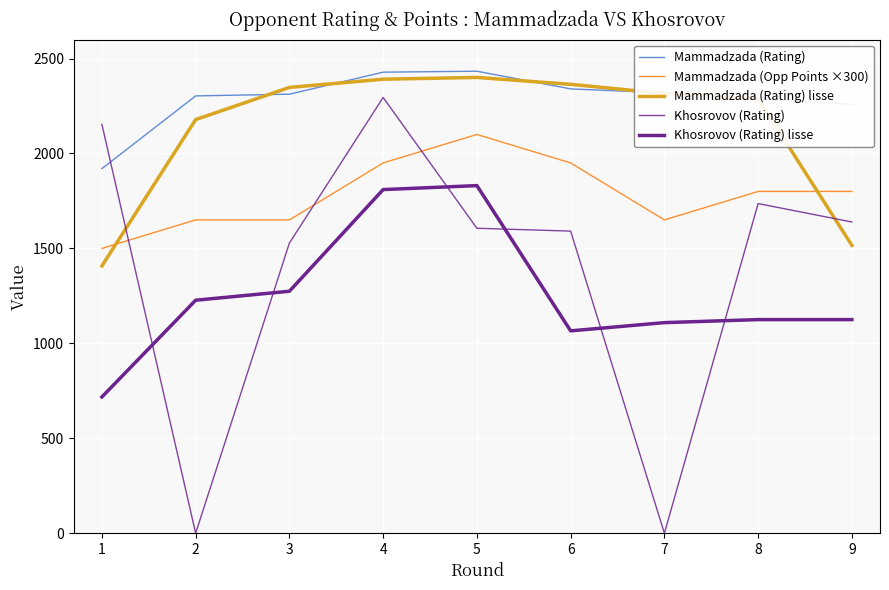

Count the number of data series in this chart.

5